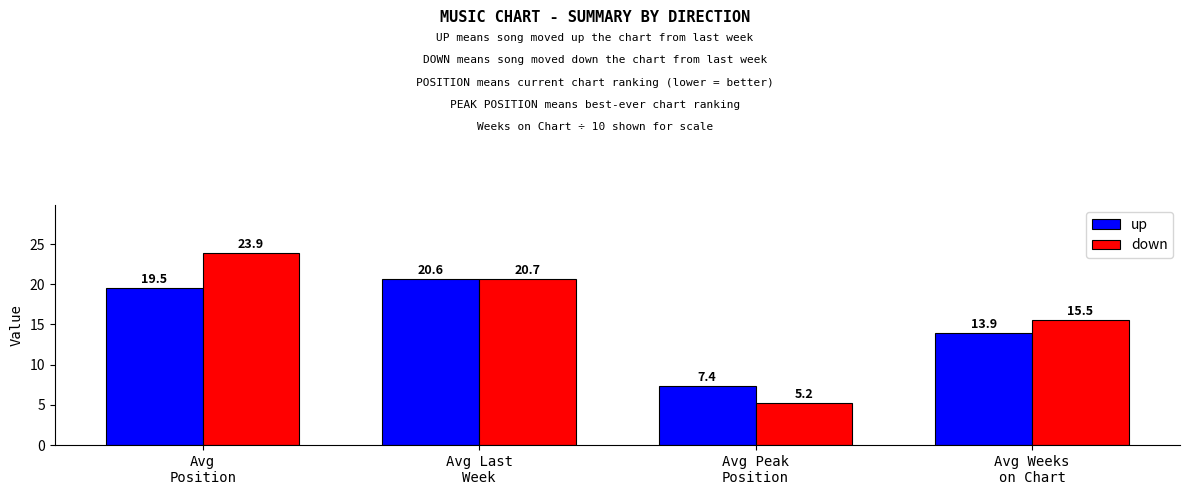

Rank the series by their average value, from highest to lowest.

down, up